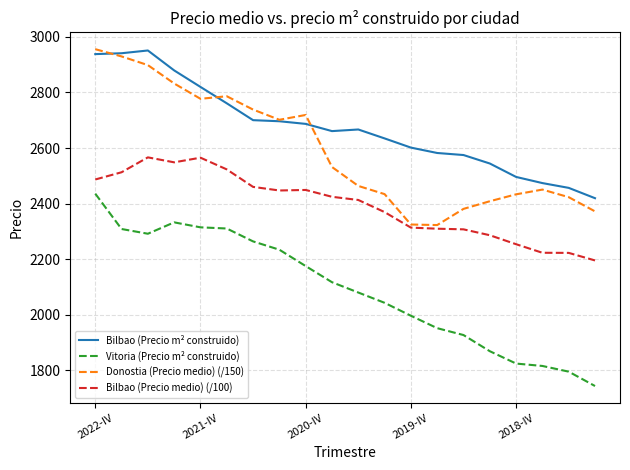

What are all the series names shown in the legend?

Bilbao (Precio m² construido), Vitoria (Precio m² construido), Donostia (Precio medio) (/150), Bilbao (Precio medio) (/100)